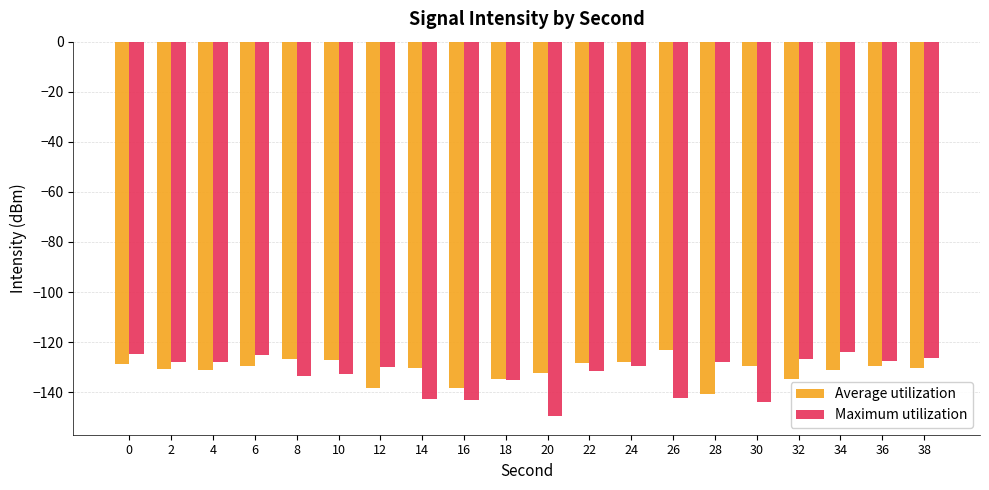

Read the Maximum utilization value at 8.

-133.6